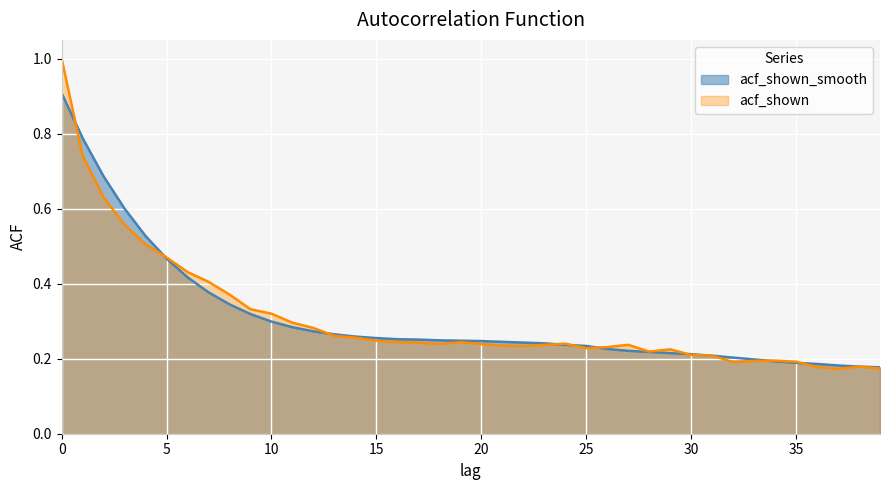

What is the approximate value of acf_shown_smooth at 21?

0.2